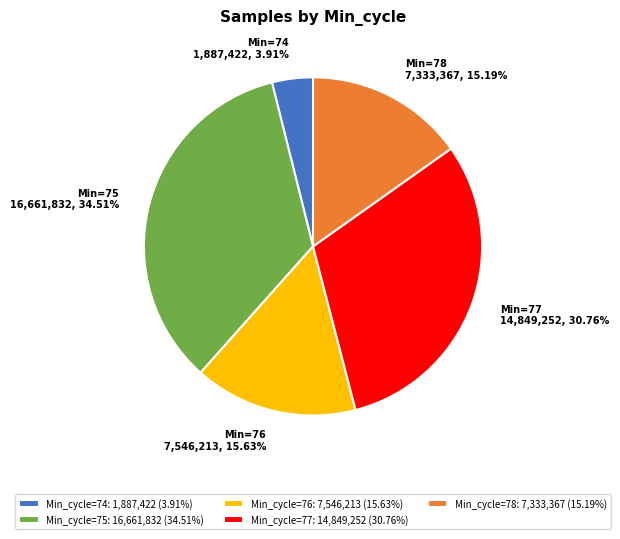

Which slice is the smallest?

Min_cycle=74: 1,887,422 (3.91%)